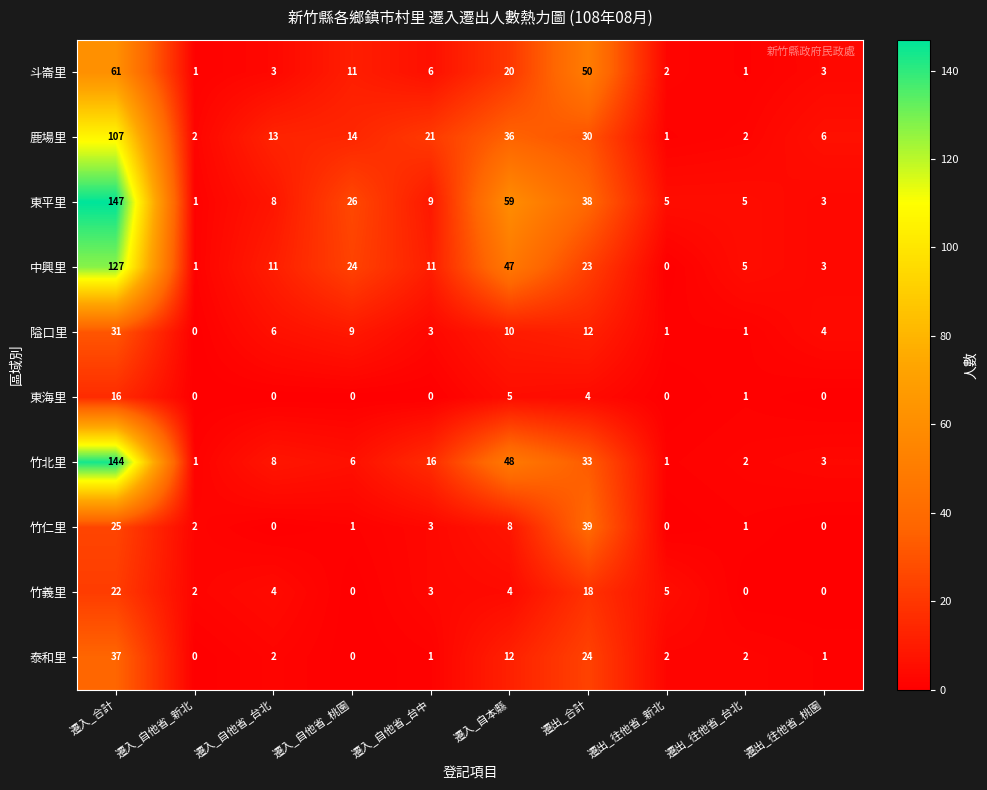

What is the average value of the 泰和里 series?

8